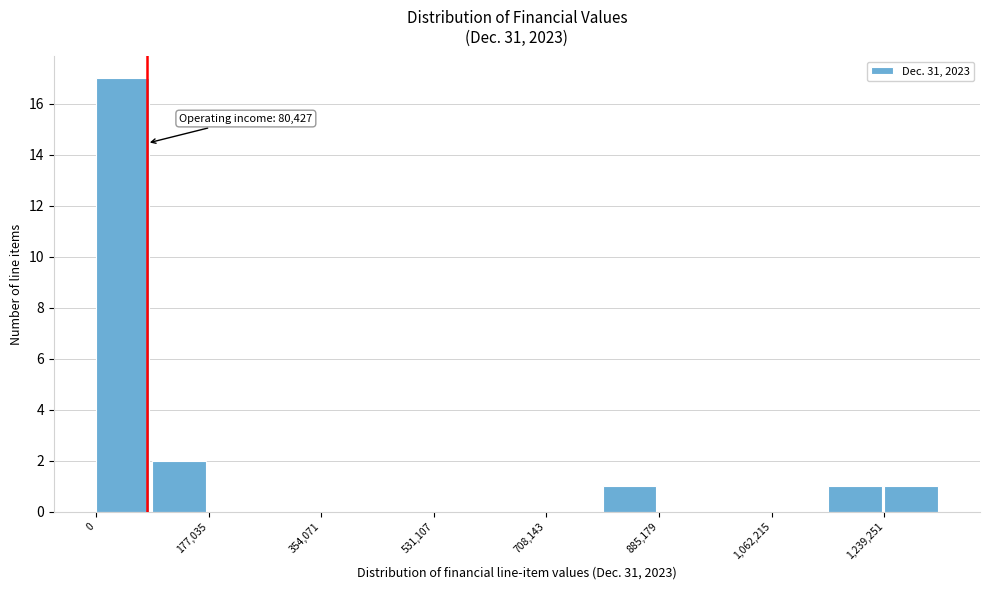

Over which range of the x-axis is the bar tallest?

0 to 80000